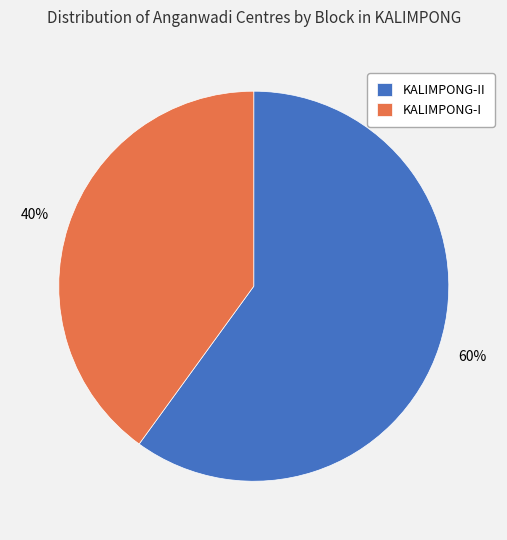

What is the ratio of the value at KALIMPONG-I to the value at KALIMPONG-II?

0.7